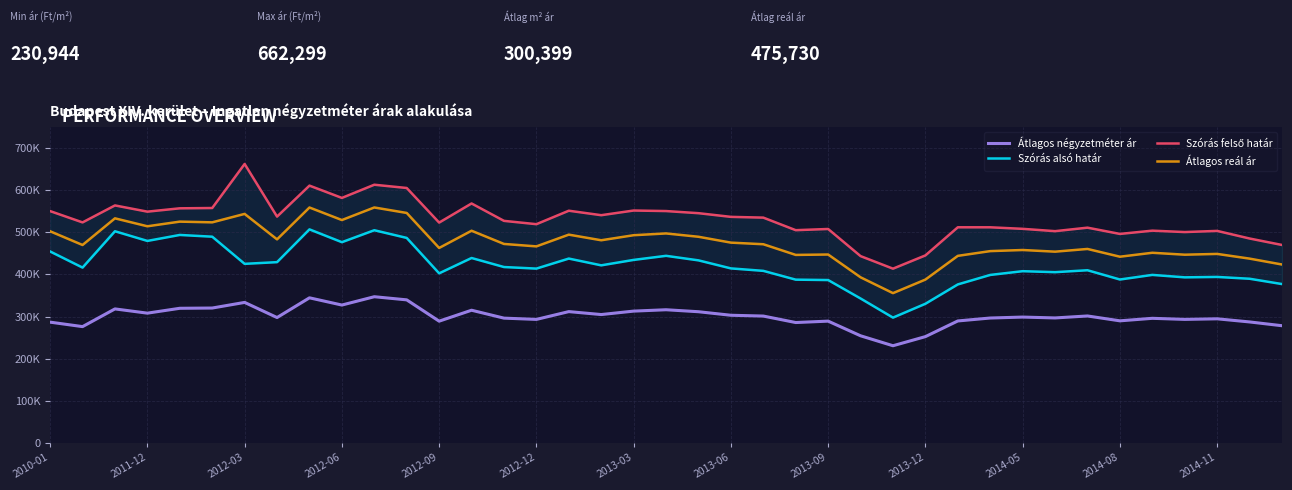

At how many categories does at least one series exceed 644801?

1